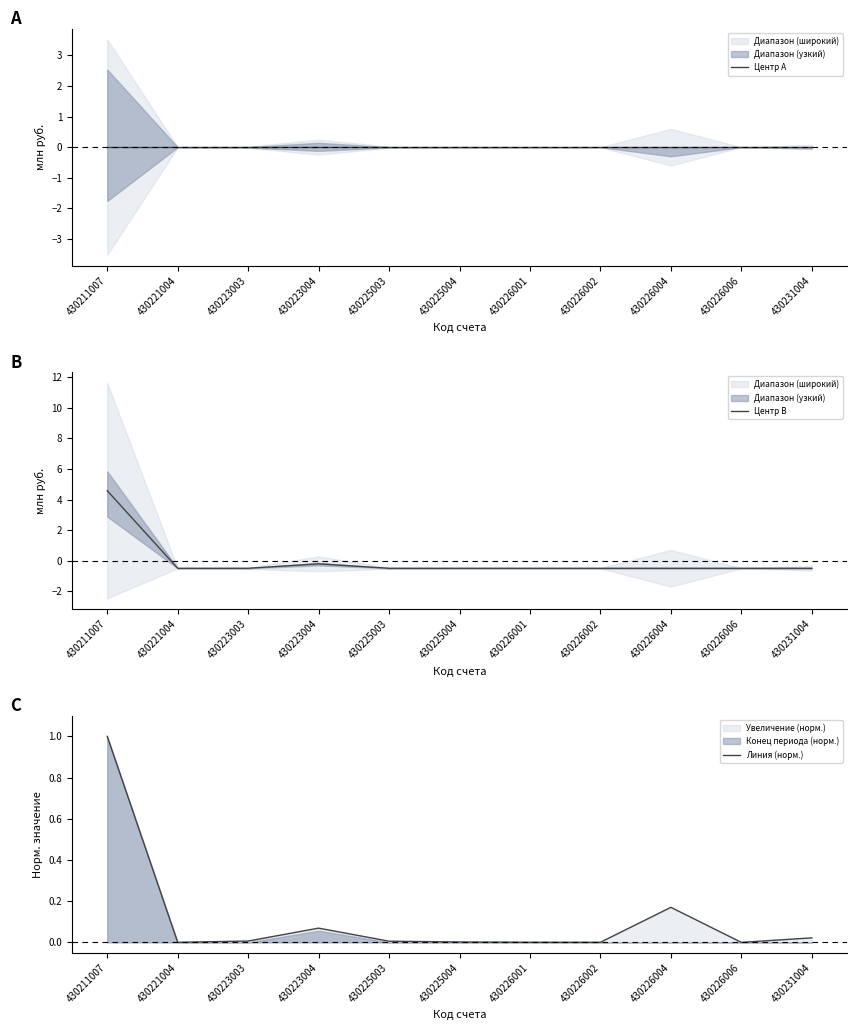

Where is the first local minimum for Линия (норм.)?

430221004